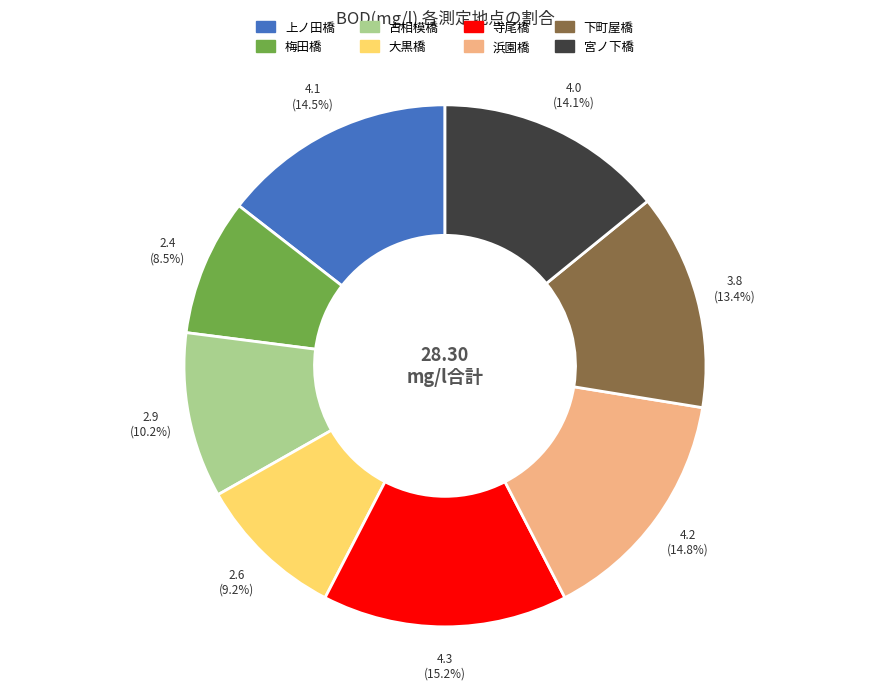

Is the sum of 大黒橋 and 浜園橋 greater than half?

No